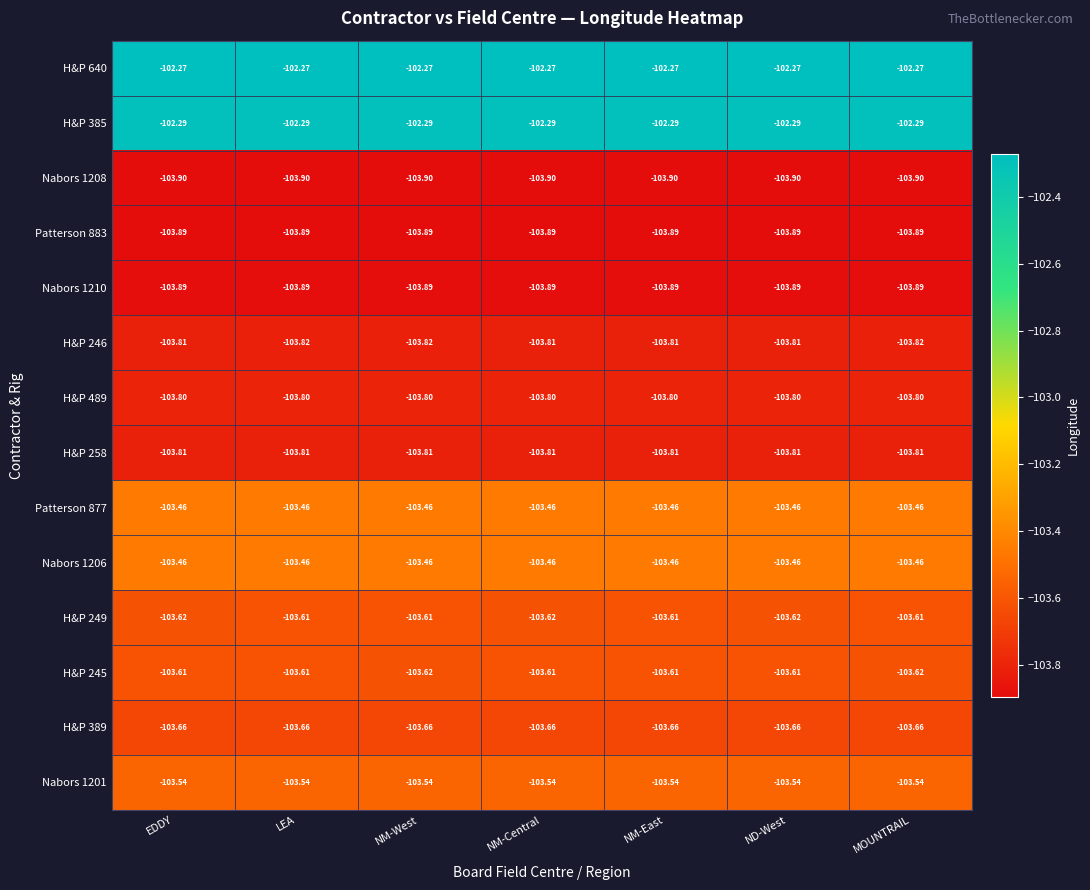

At which category is the sum across all series the highest?

NM-East